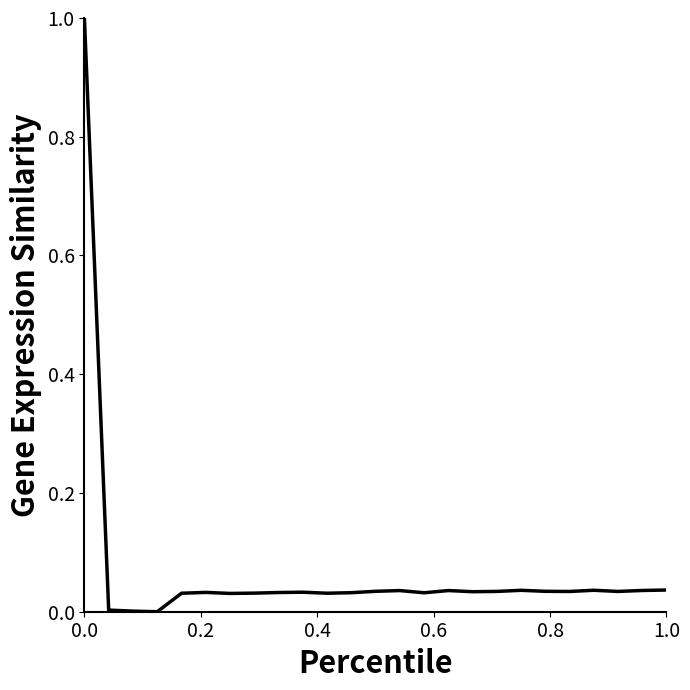

What is the difference between the maximum and minimum values?

1.0